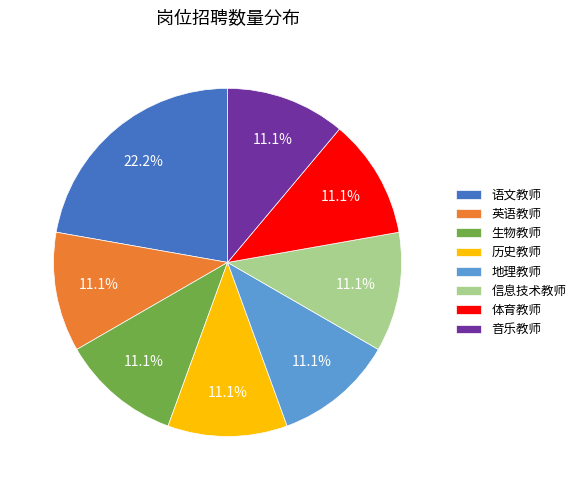

Is there any slice that represents more than half of the pie?

No